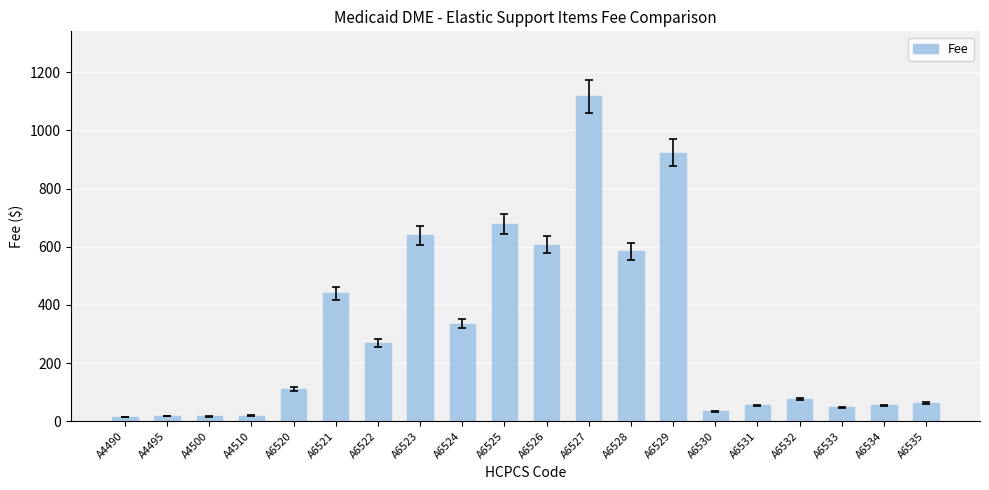

What is the change in value from A6532 to A6533?

-28.6